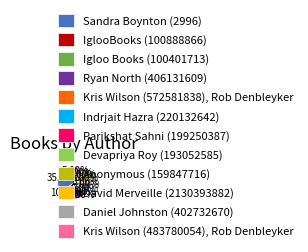

Is the sum of Indrjait Hazra (220132642) and Devapriya Roy (193052585) greater than half?

No